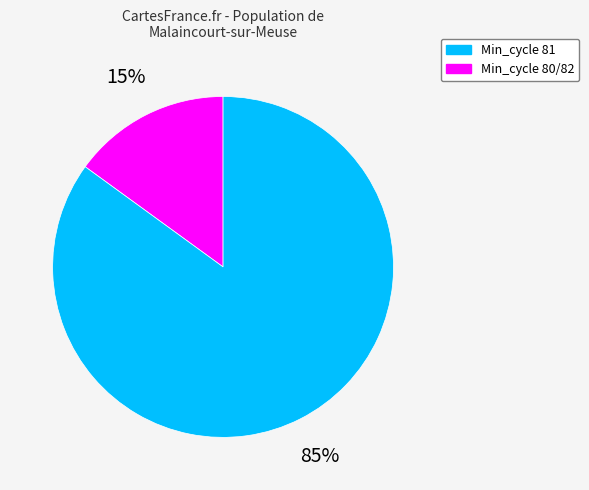

To the nearest percent, what is the average slice percentage?

50%